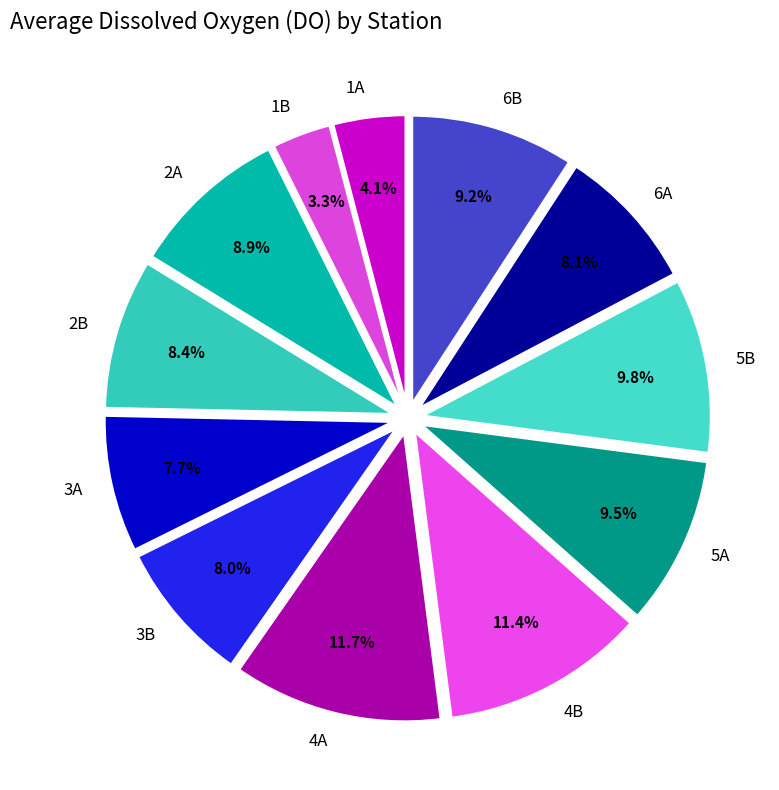

Combined, what portion of the pie is 6A and 2B?

16.5%